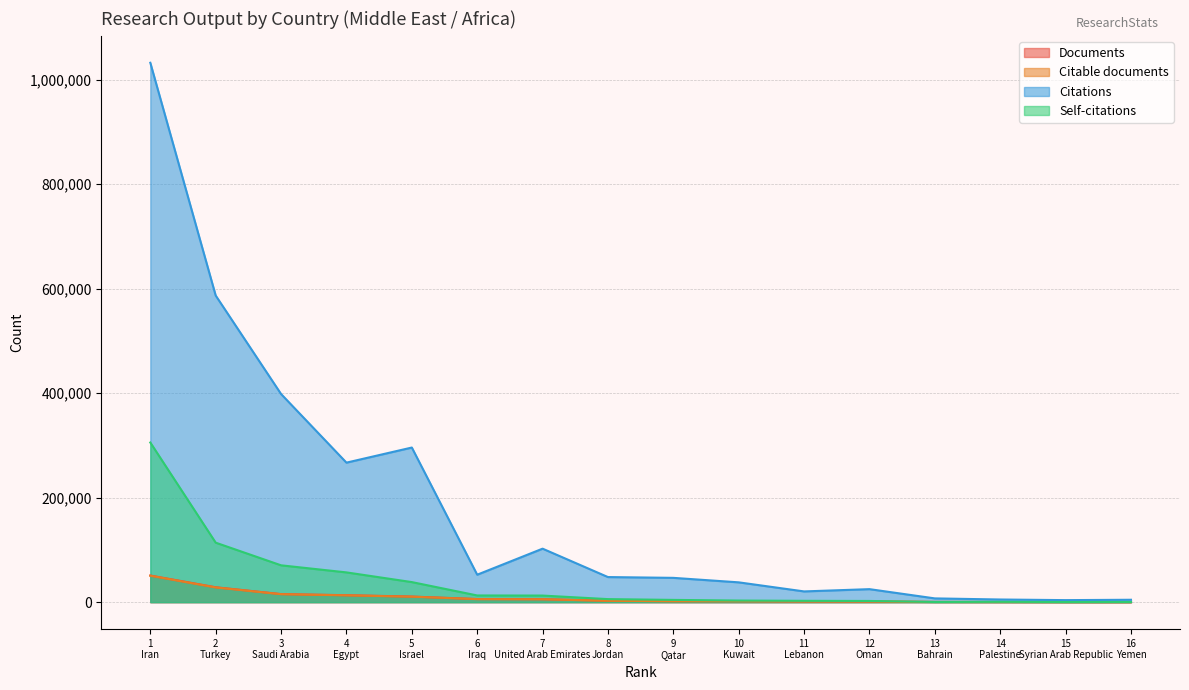

How many lines are shown in the chart?

4